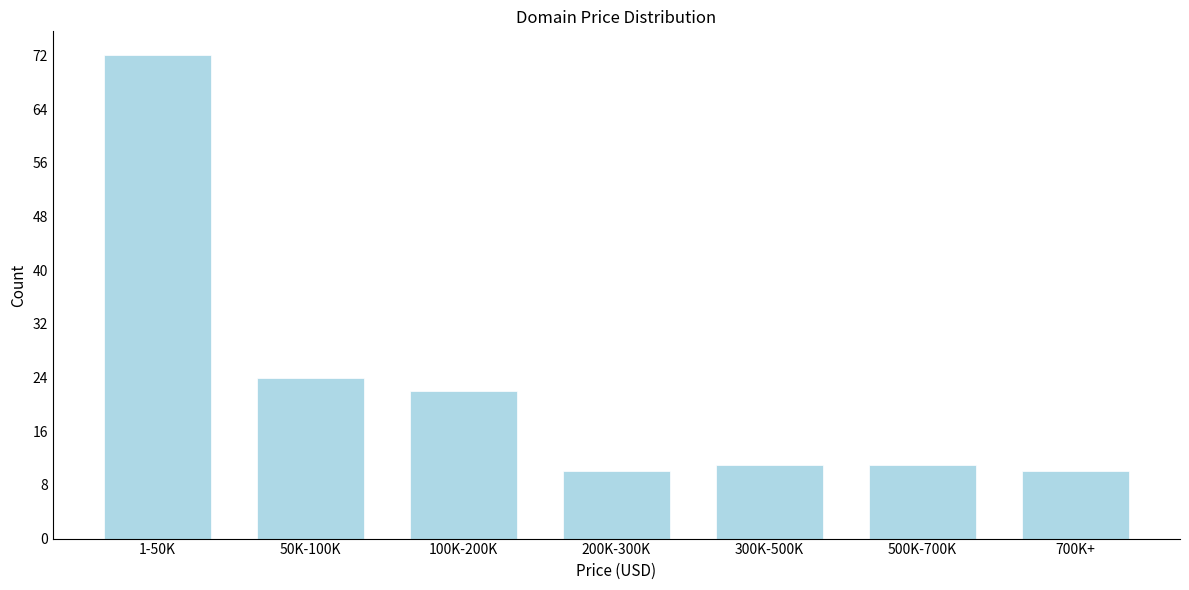

Reading right to left, extract all data points from this chart.

10	11	11	10	22	24	72